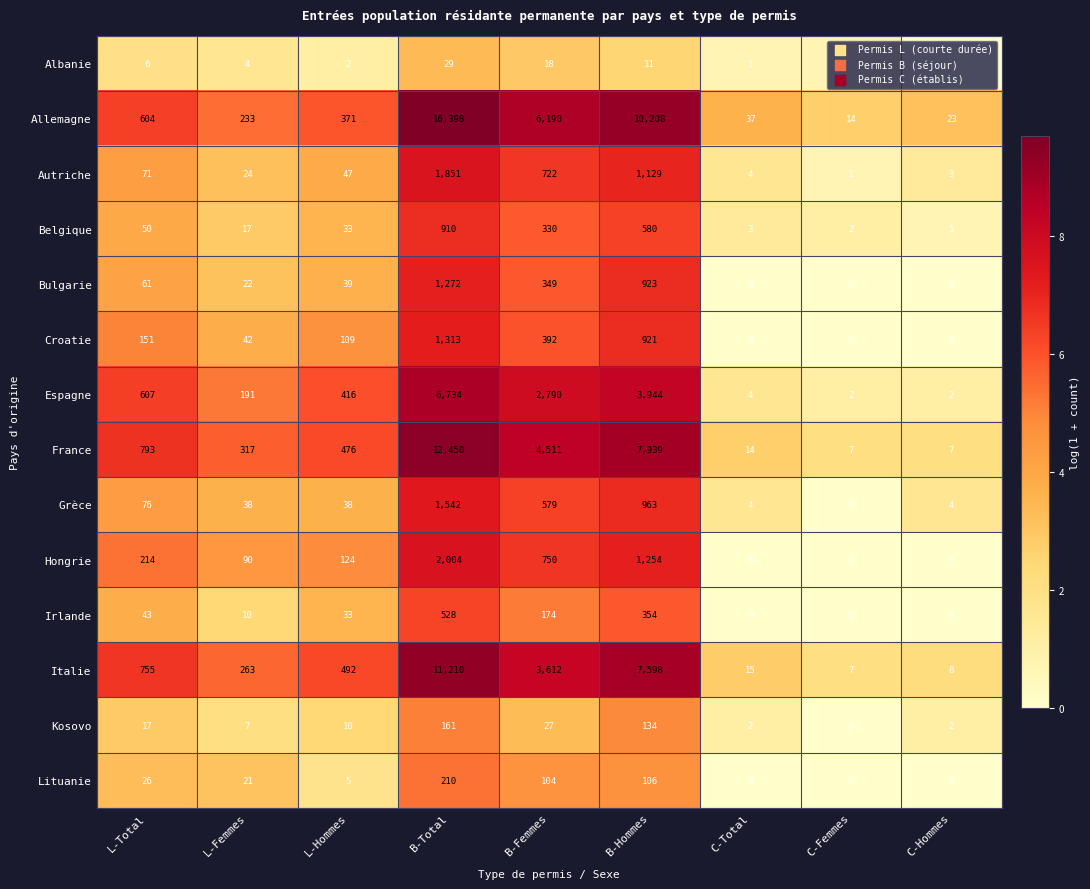

At which category is the sum across all series the highest?

B-Total